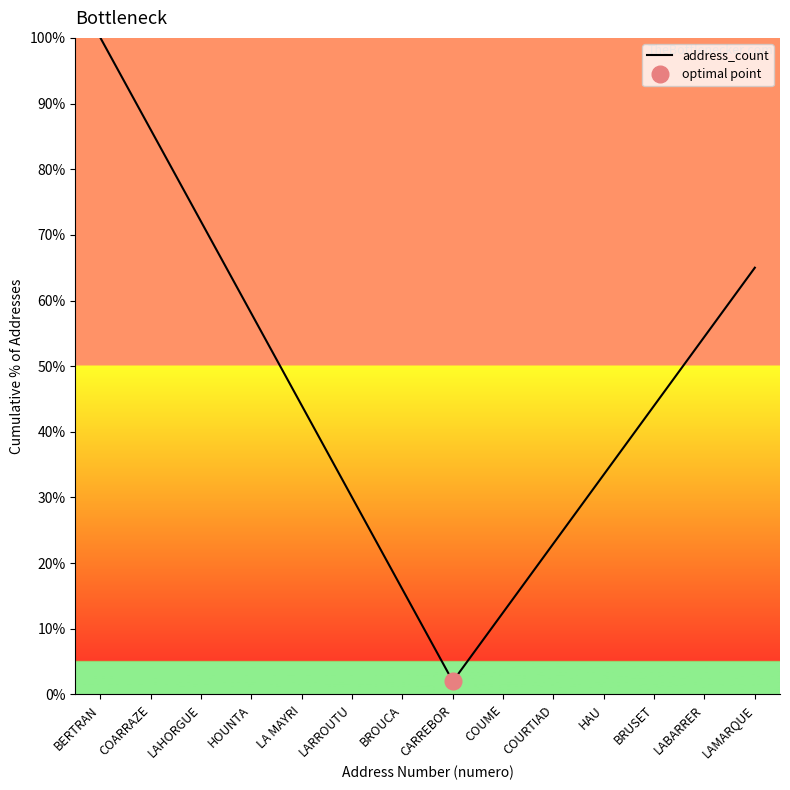

What is the approximate value at BRUSET?

44.0